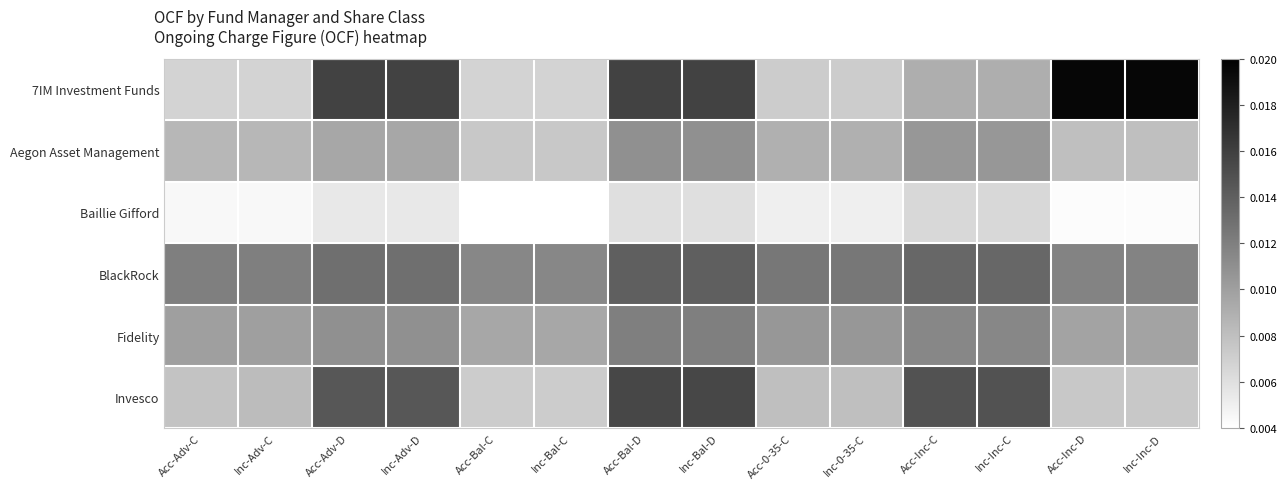

Which series has the widest spread of values?

7IM Investment Funds